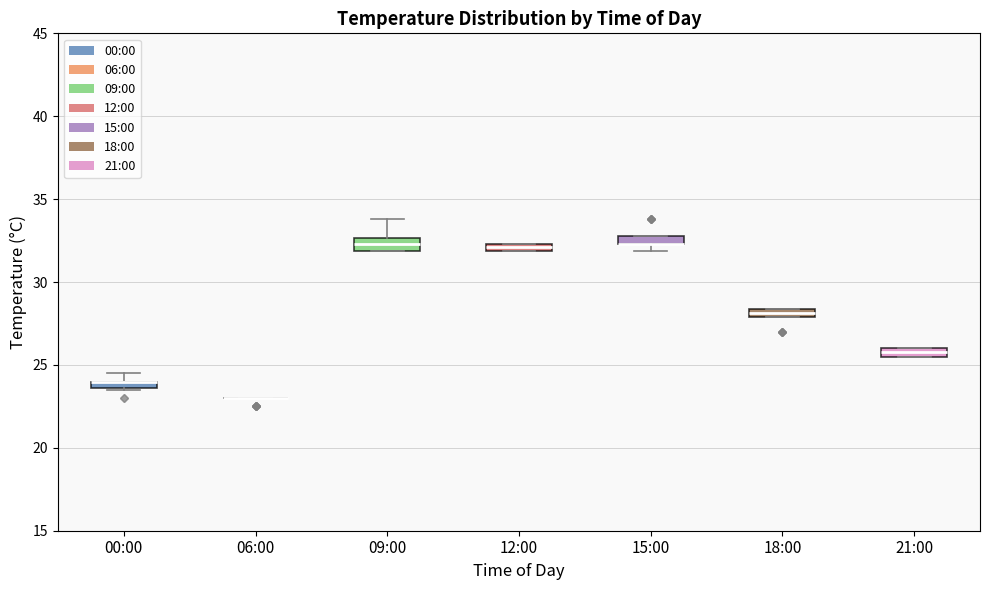

Where is the upper edge of the box for 09:00 on the y-axis? The values are not printed on the chart, so give them approximately, as read against the axis.

32.5